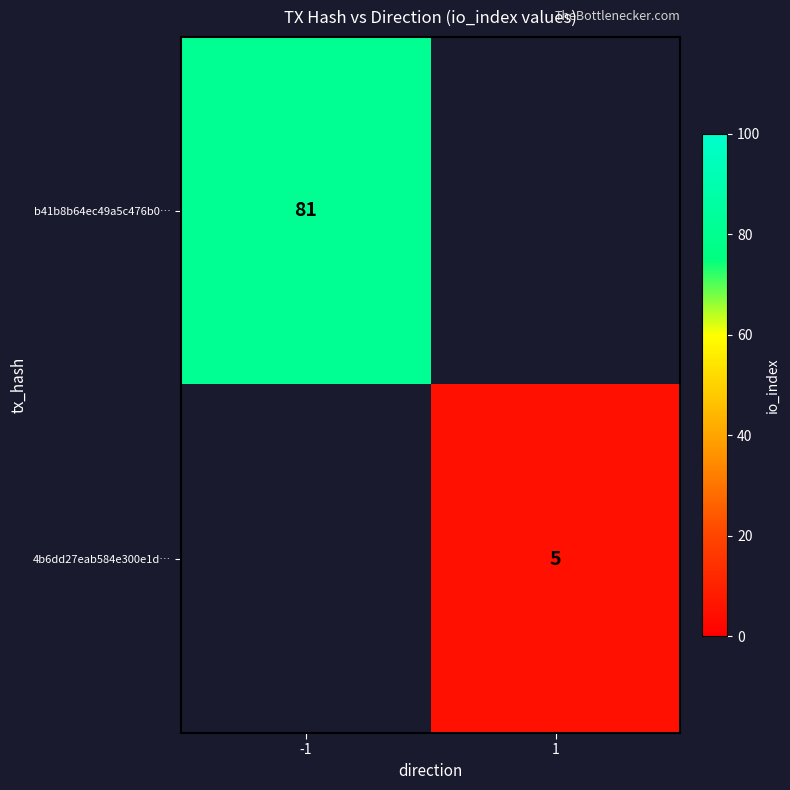

At which category does the chart reach its peak across all series?

-1